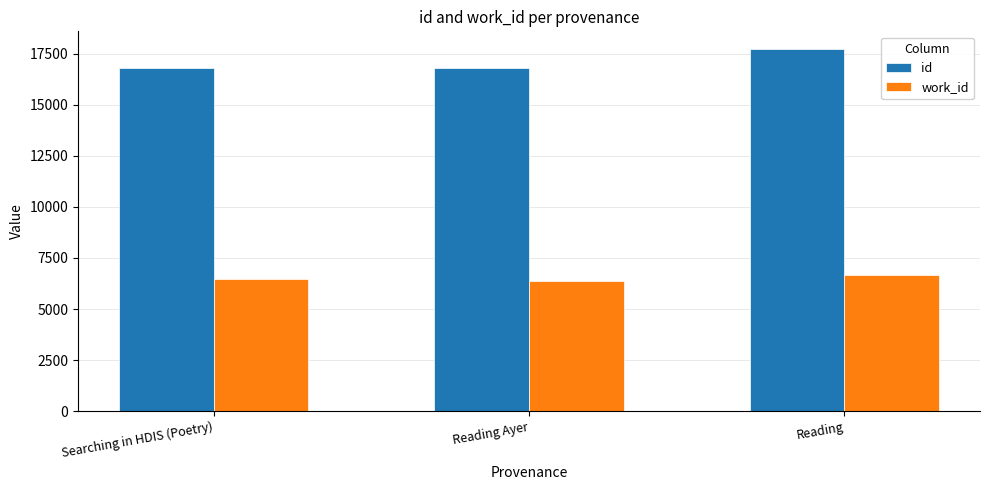

At which label is id closest to 17270?

Reading Ayer